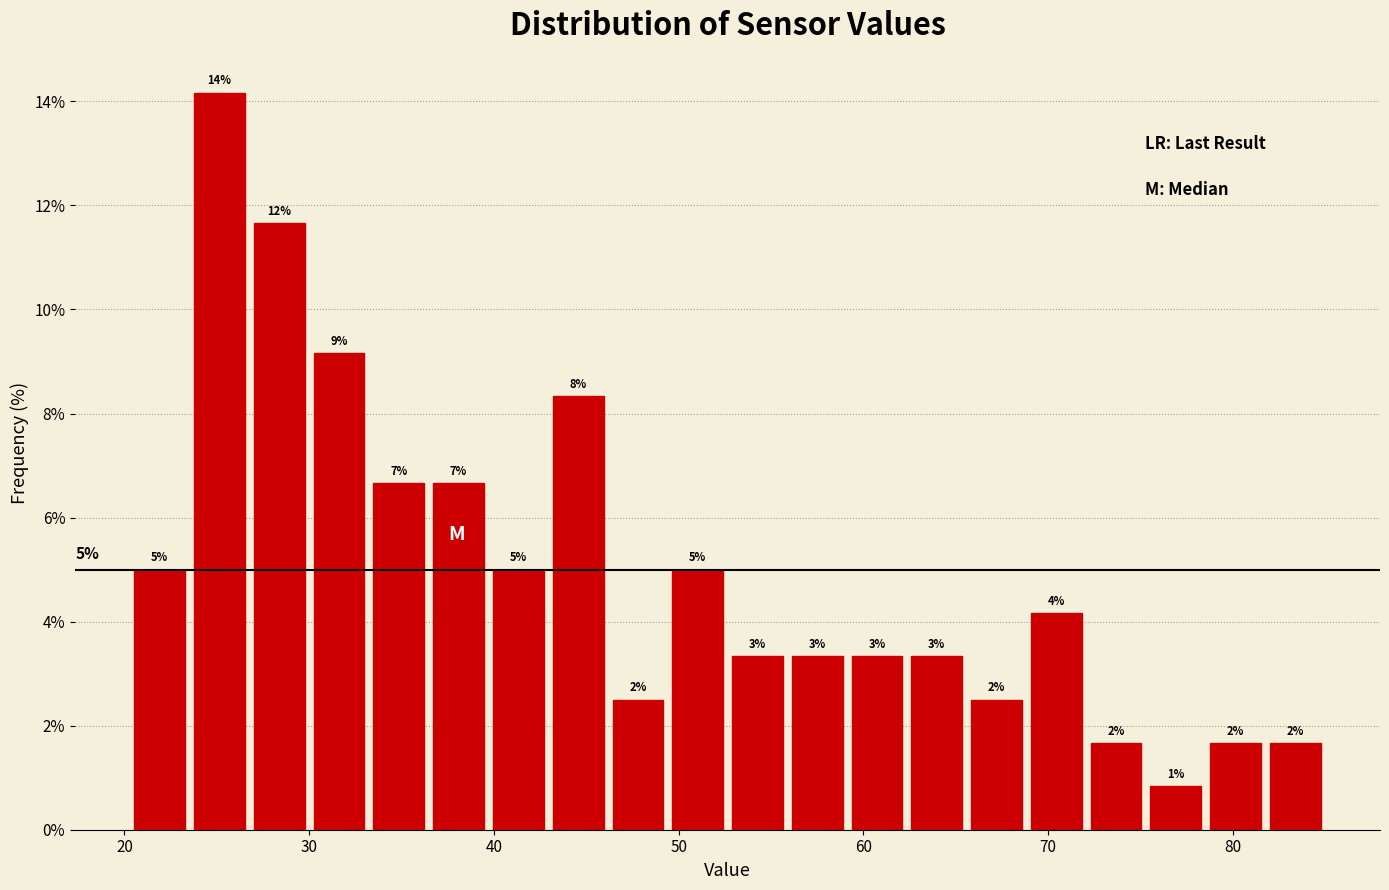

Around what value on the x-axis is the tallest bar? Give the approximate position of its centre, as read against the axis.

25